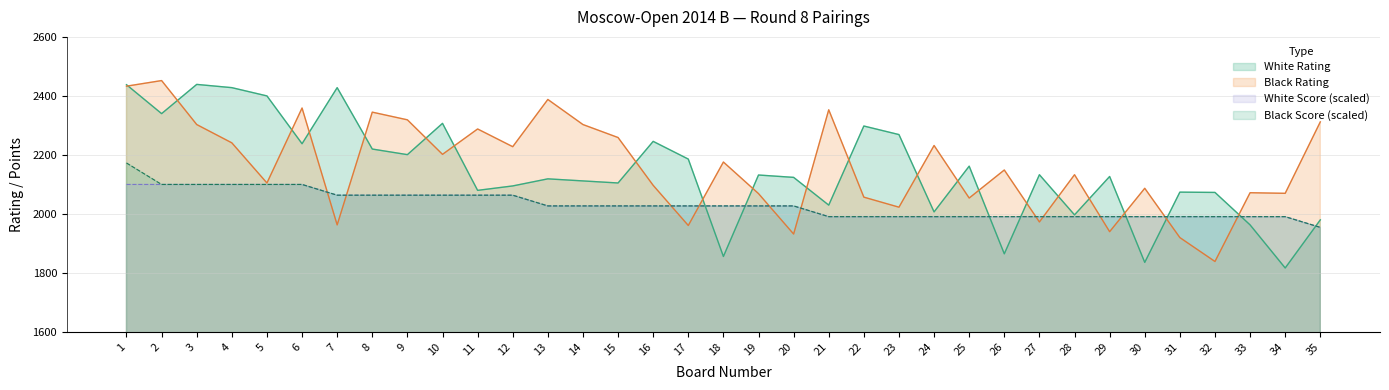

Is the value of Black Points at 7 greater than the value of White Rating at 19?

No